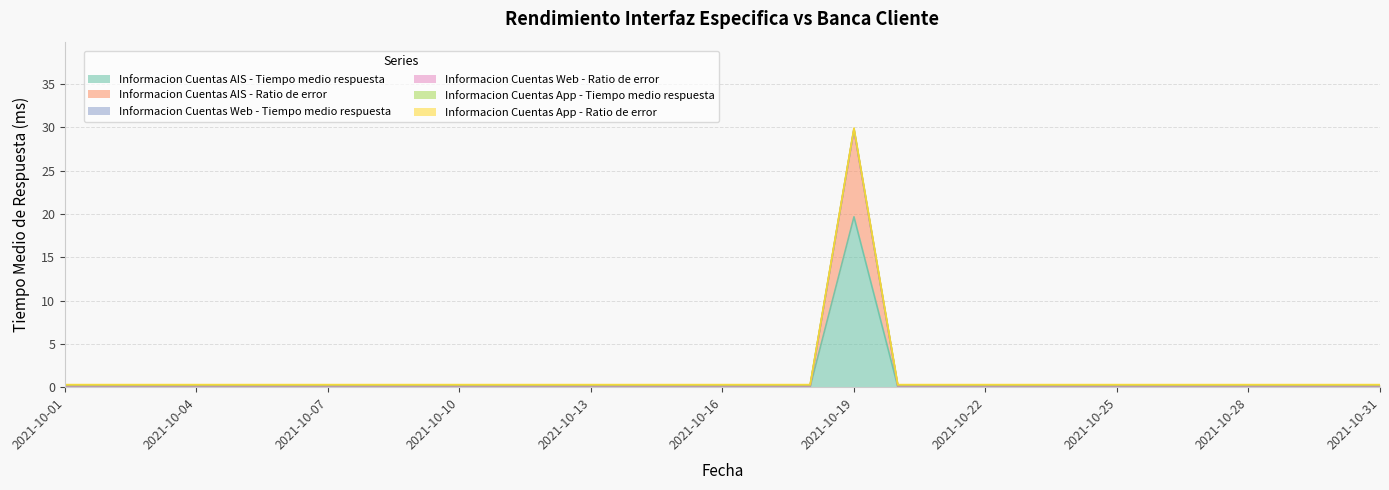

Is it true that Informacion Cuentas AIS - Ratio de error equals 5.0 at 2021-10-15?

False